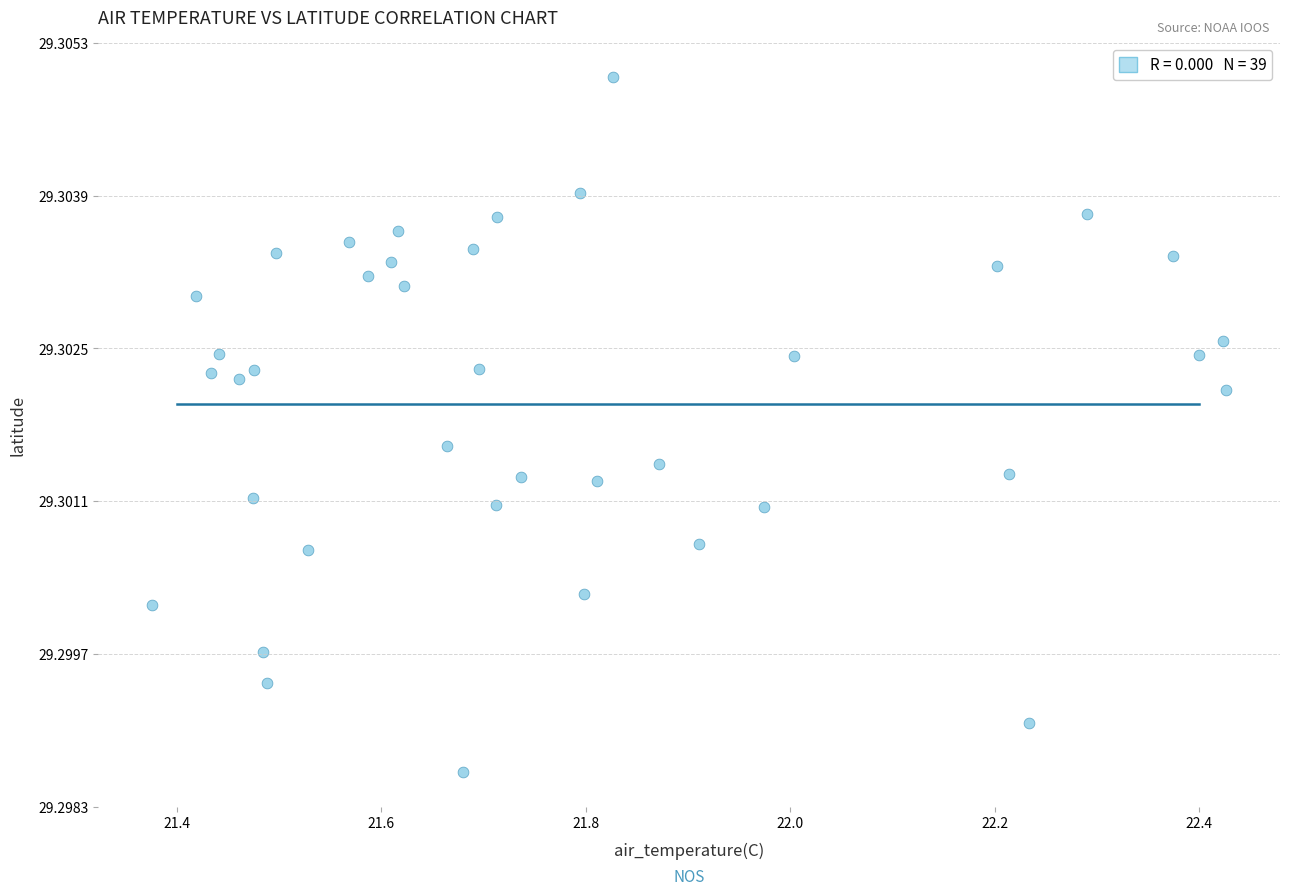

What is the range of X values (max minus min)?

1.1